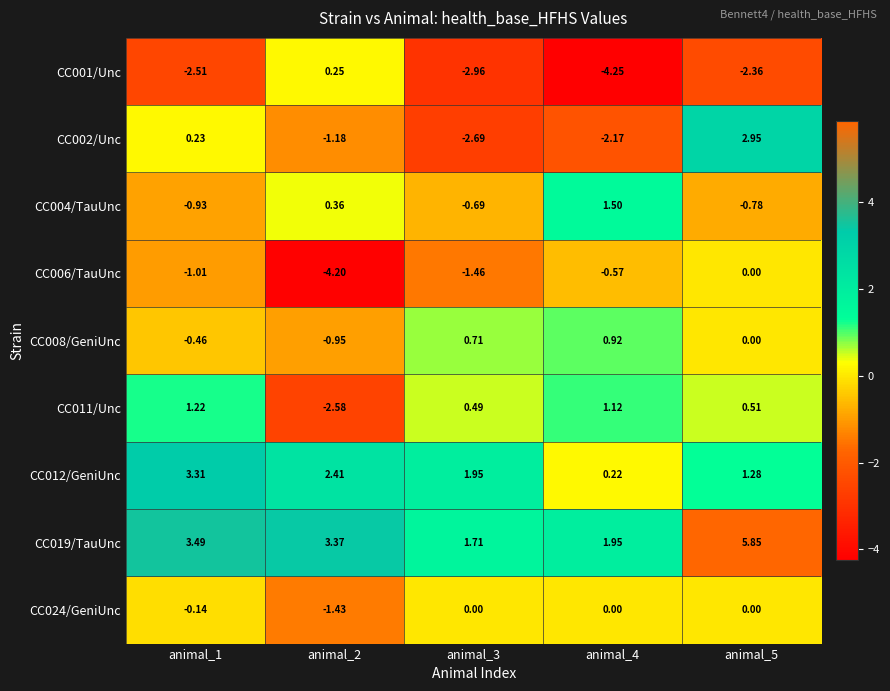

Is the value of CC006/TauUnc at animal_3 greater than the value of CC024/GeniUnc at animal_5?

No